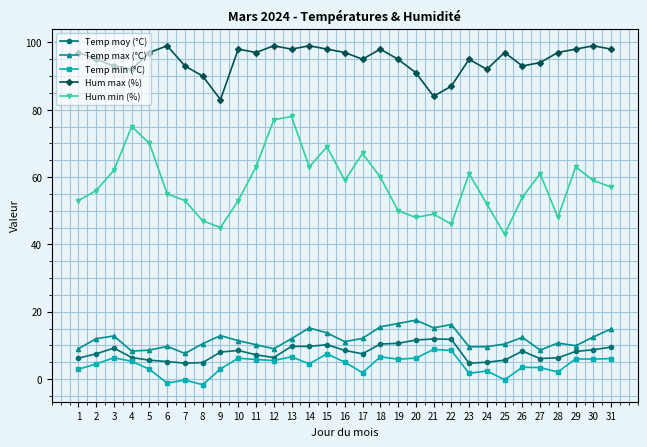

Which series changed the most between 19 and 20?

Hum max (%)